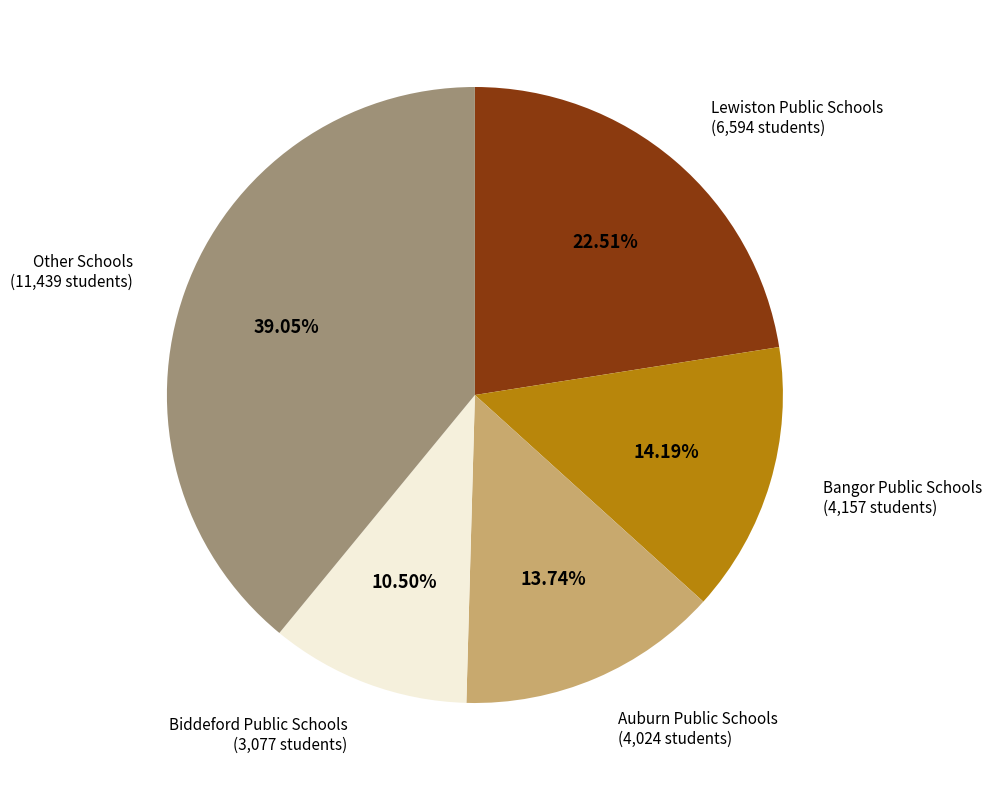

Does any single category account for the majority?

No